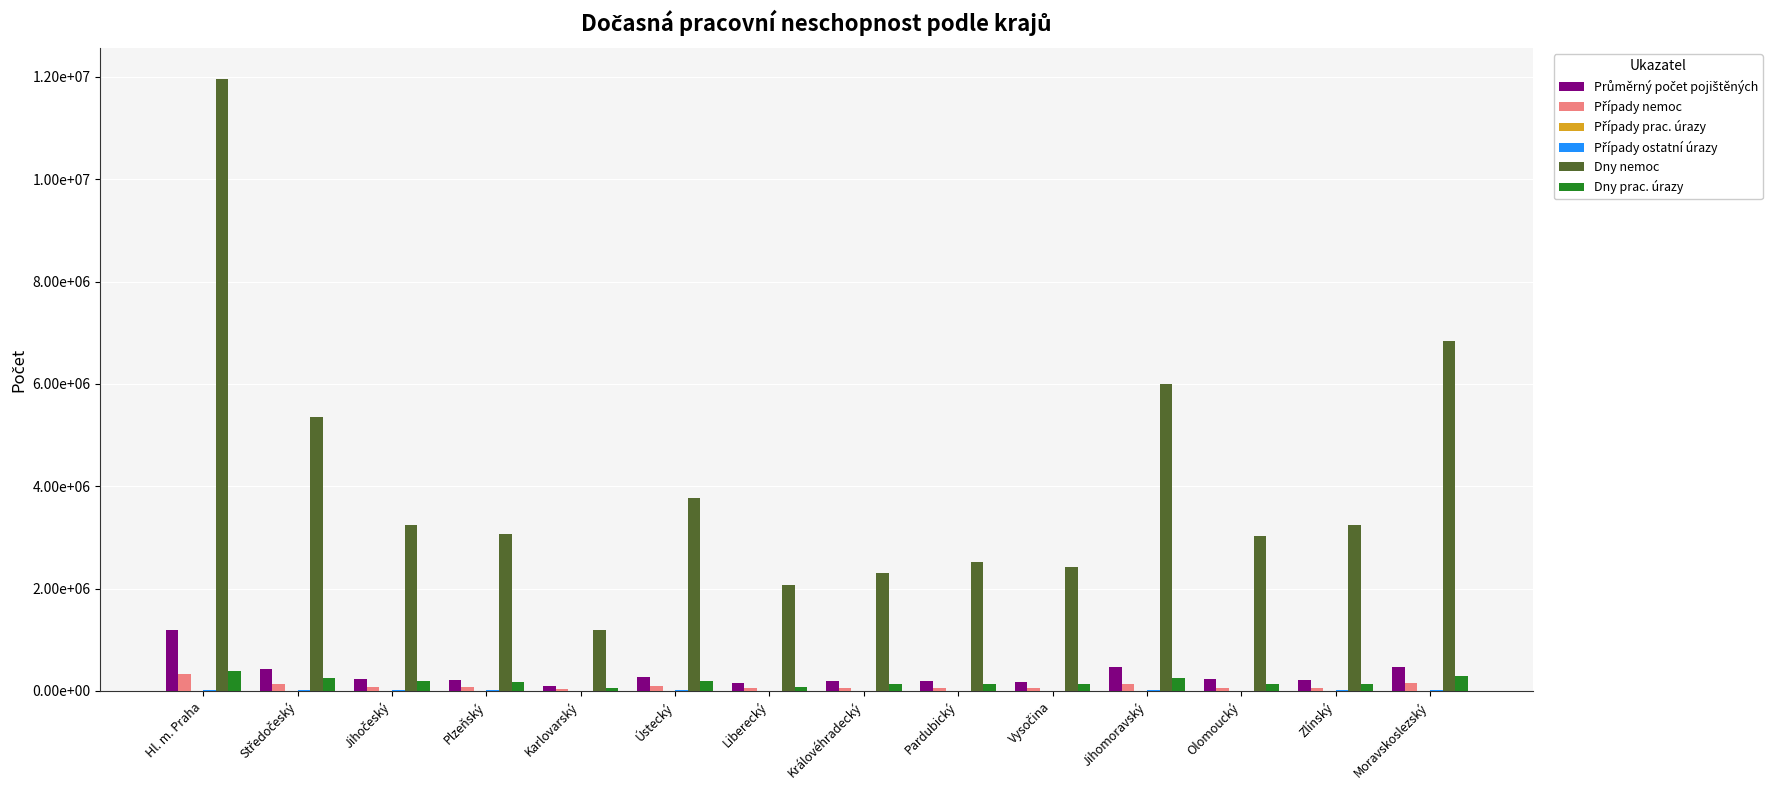

Which series has the largest total across all categories?

Dny nemoc